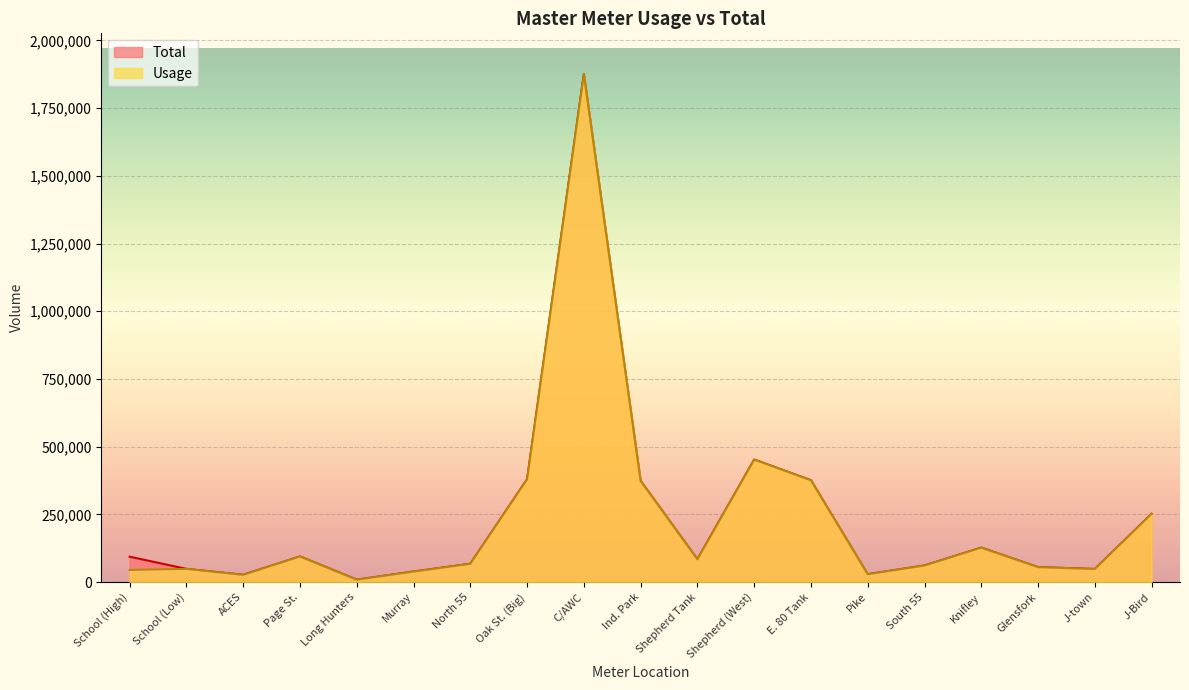

How many lines are shown in the chart?

2